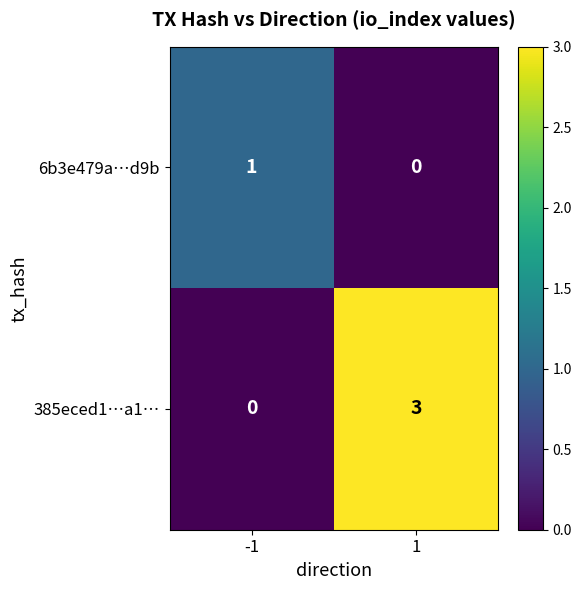

The value of 385eced1…a1… at -1 is 0. True or false?

True